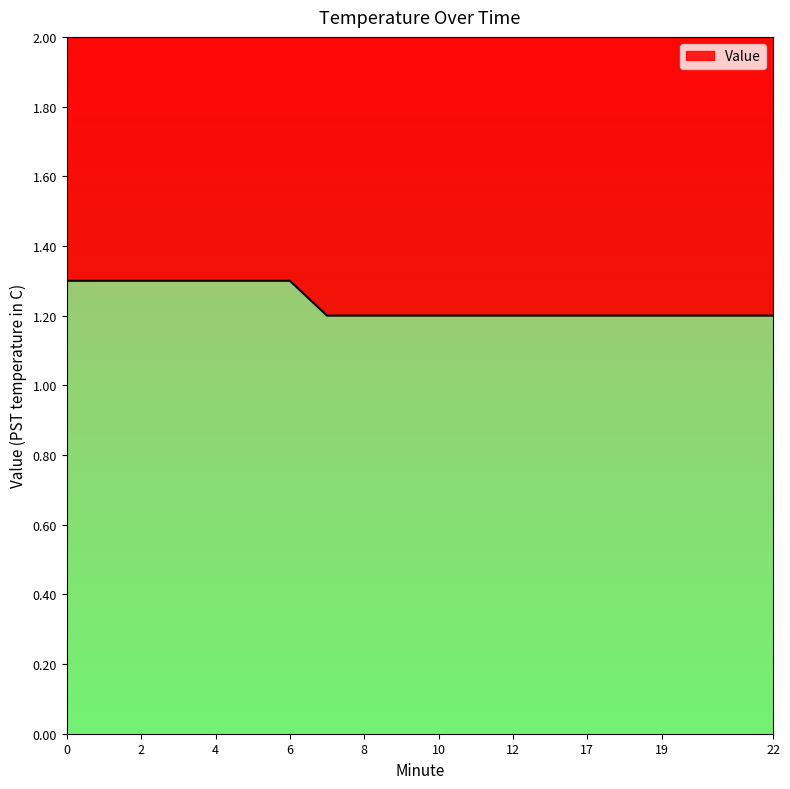

What is the greatest value displayed?

1.3